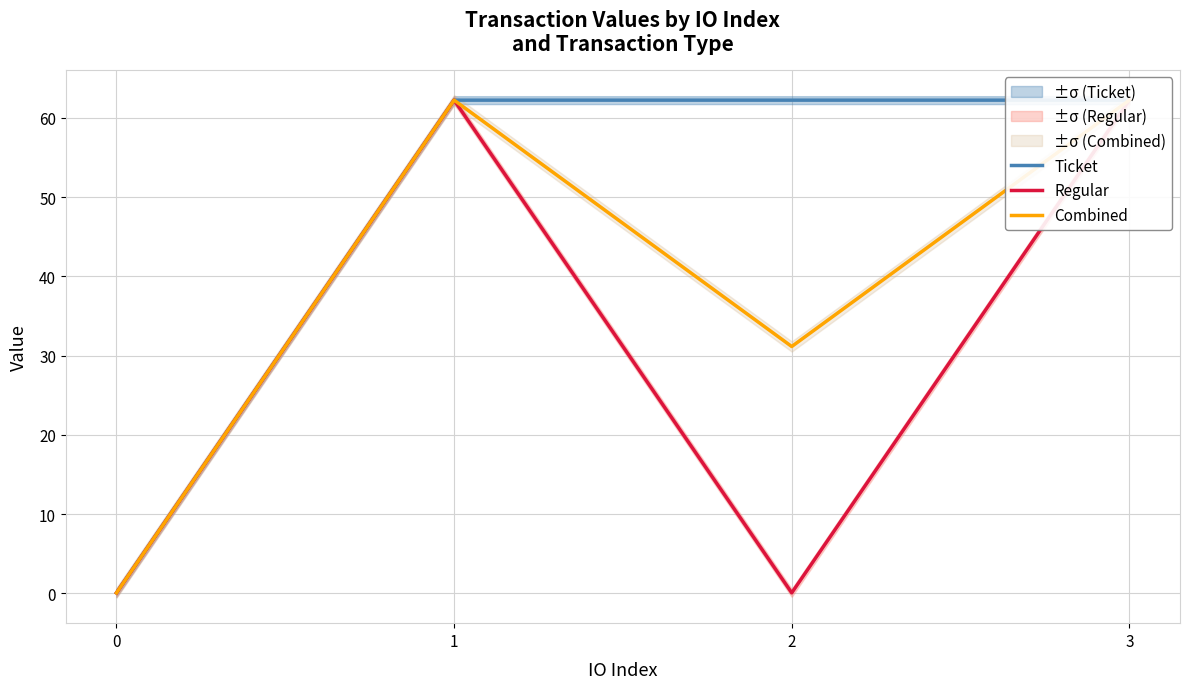

Where does the Combined series first go above 62?

1